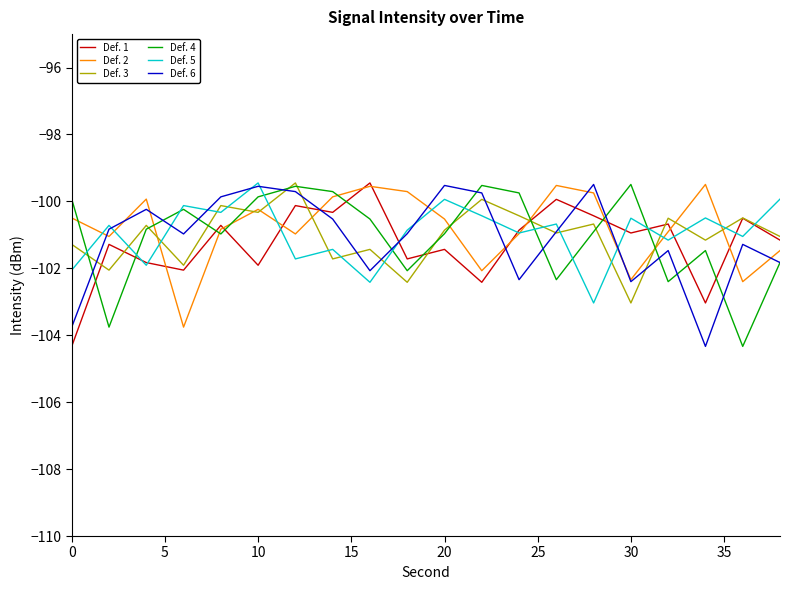

What is the greatest value displayed?

-99.4